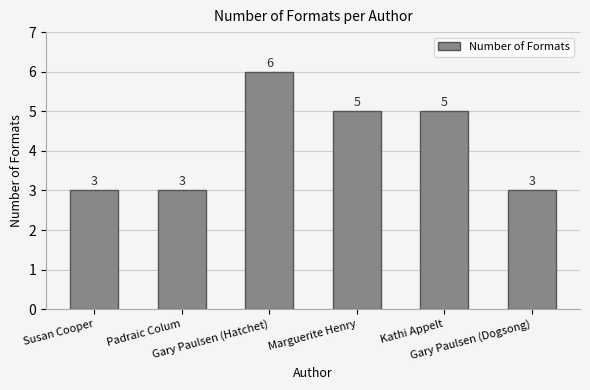

What is the average value?

4